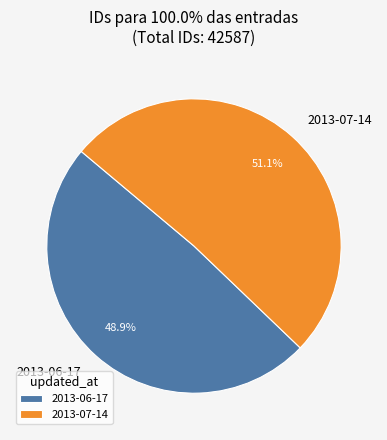

To the nearest percent, what is the average slice percentage?

50%